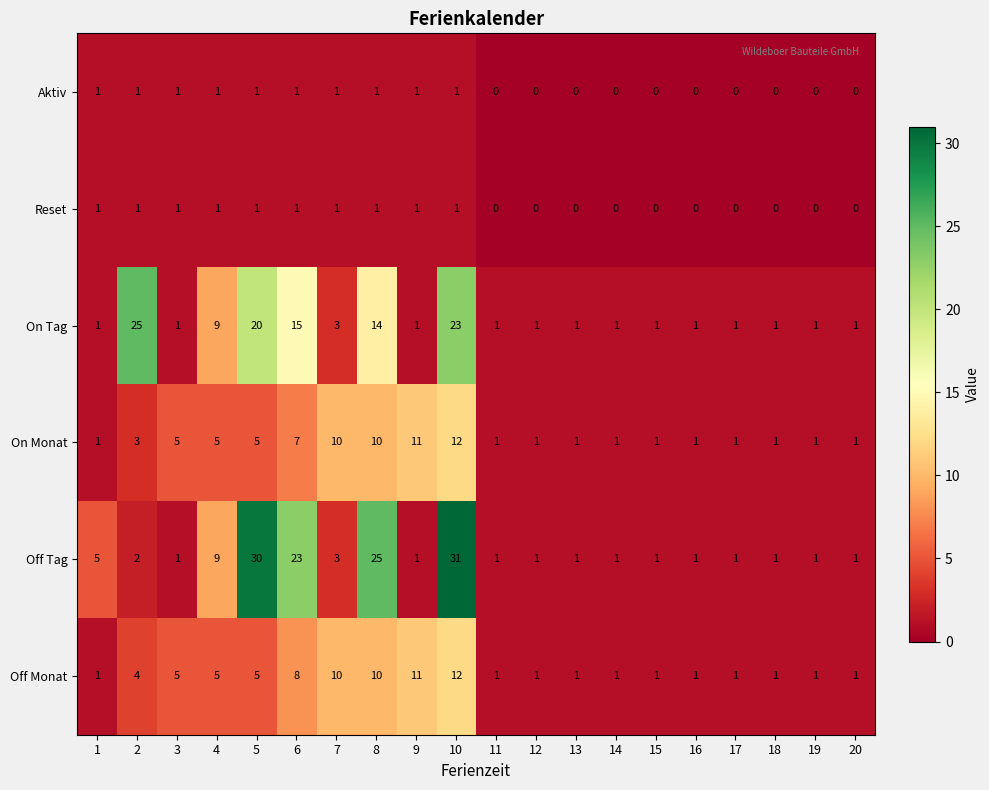

True or false: On Tag has a value of 3 at 7.

True